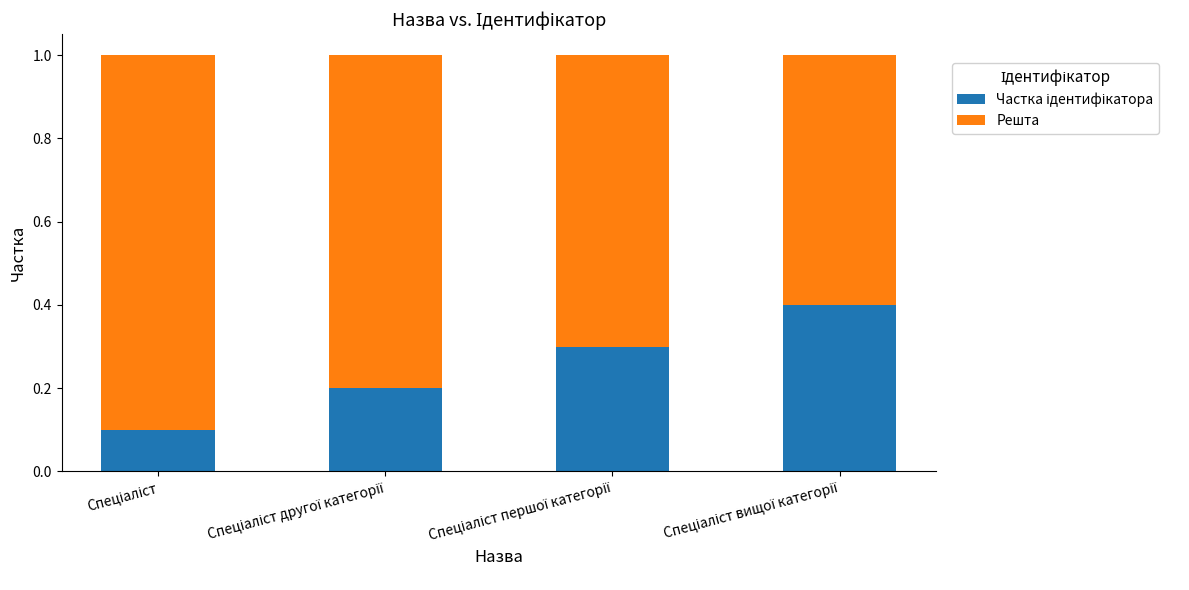

What position from the left is Спеціаліст першої категорії?

3